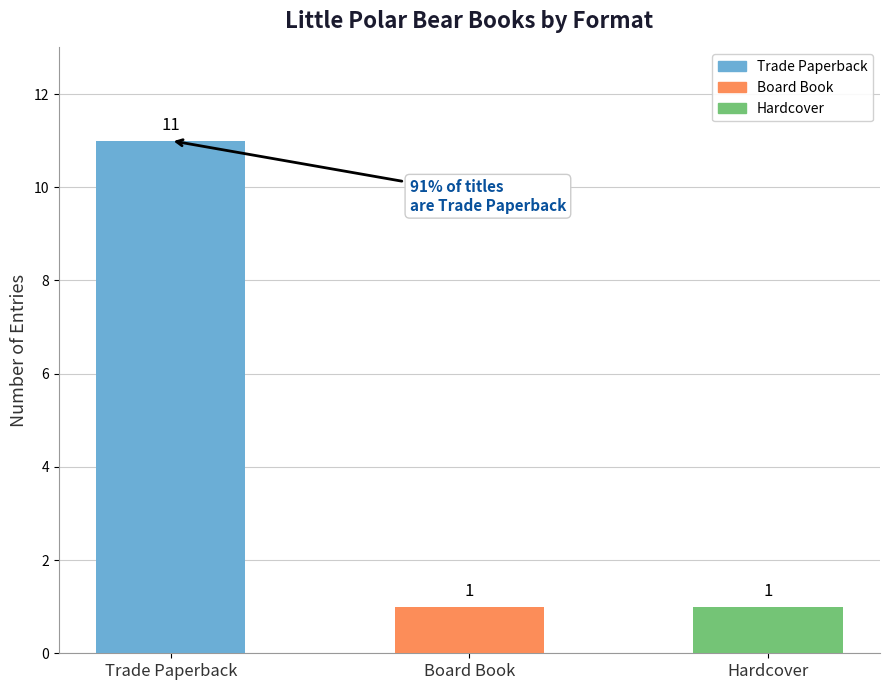

What is the maximum value shown in the chart?

11